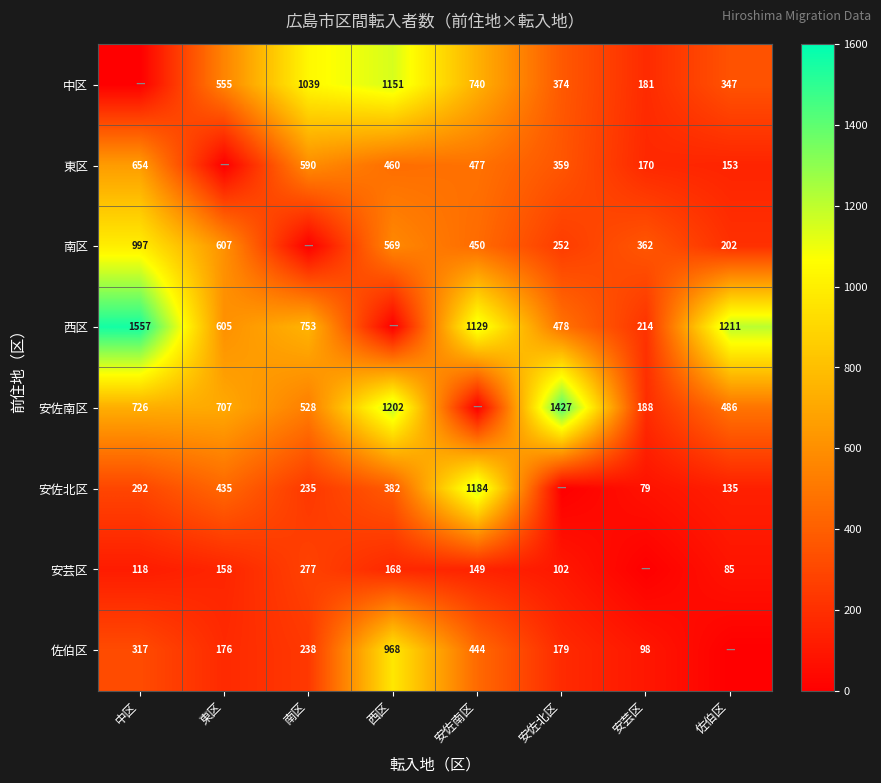

Is it true that 安佐南区 equals 1168 at 東区?

False